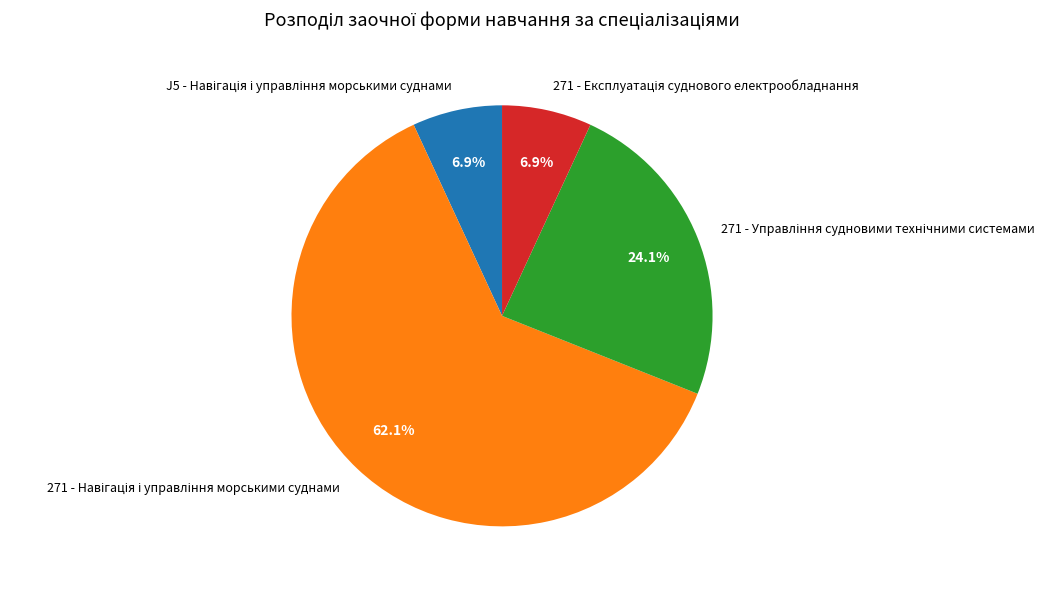

Is there any slice that represents more than half of the pie?

Yes